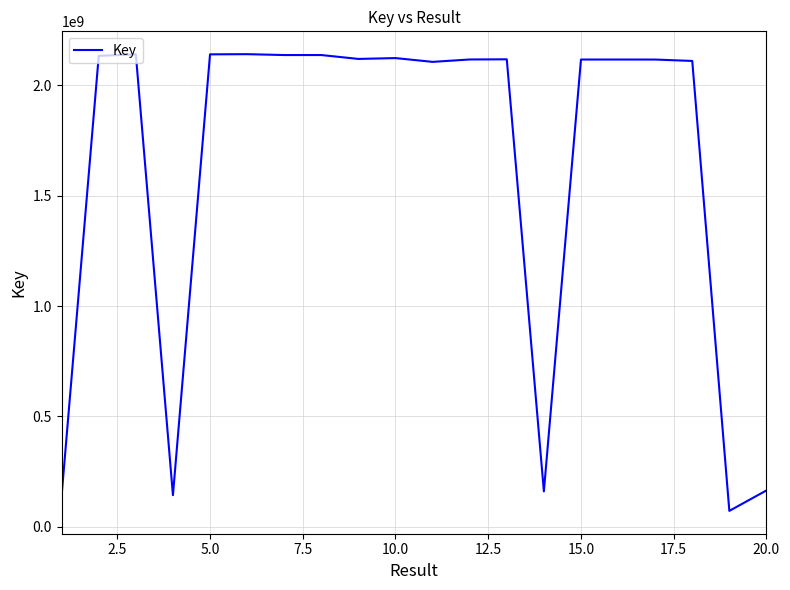

What is the minimum value shown in the chart?

71651289